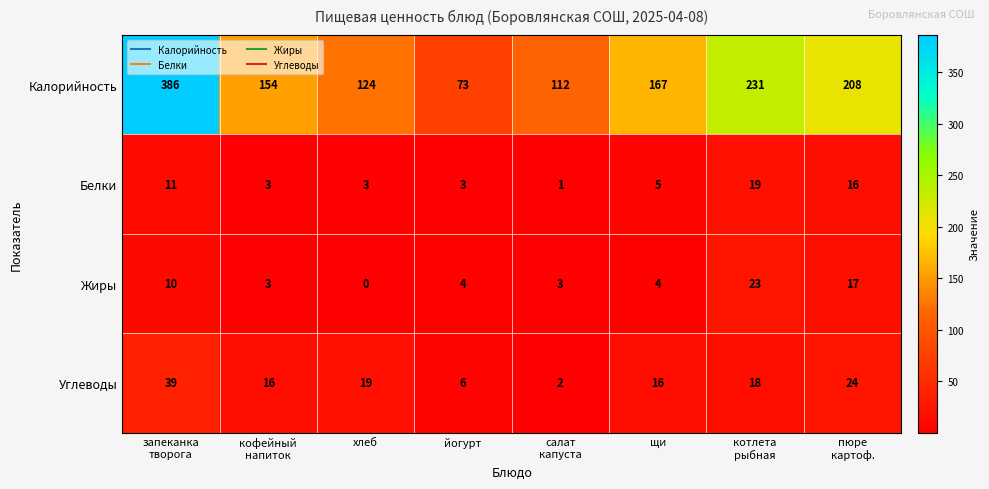

What is the difference between the maximum and minimum values in the Белки series?

18